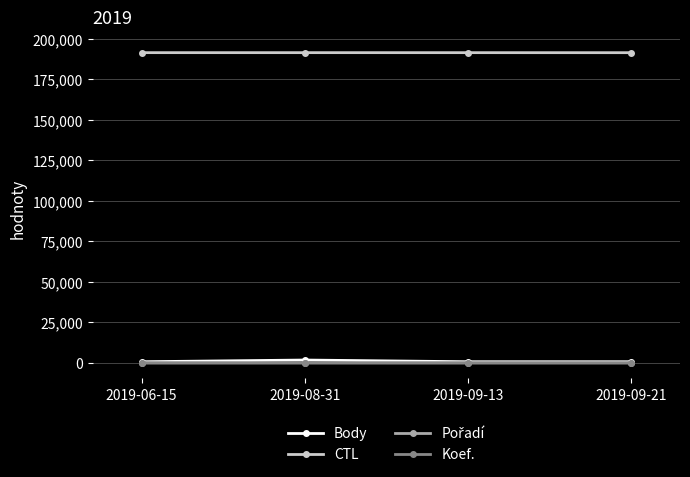

The value of Body at 2019-09-13 is 707. True or false?

True